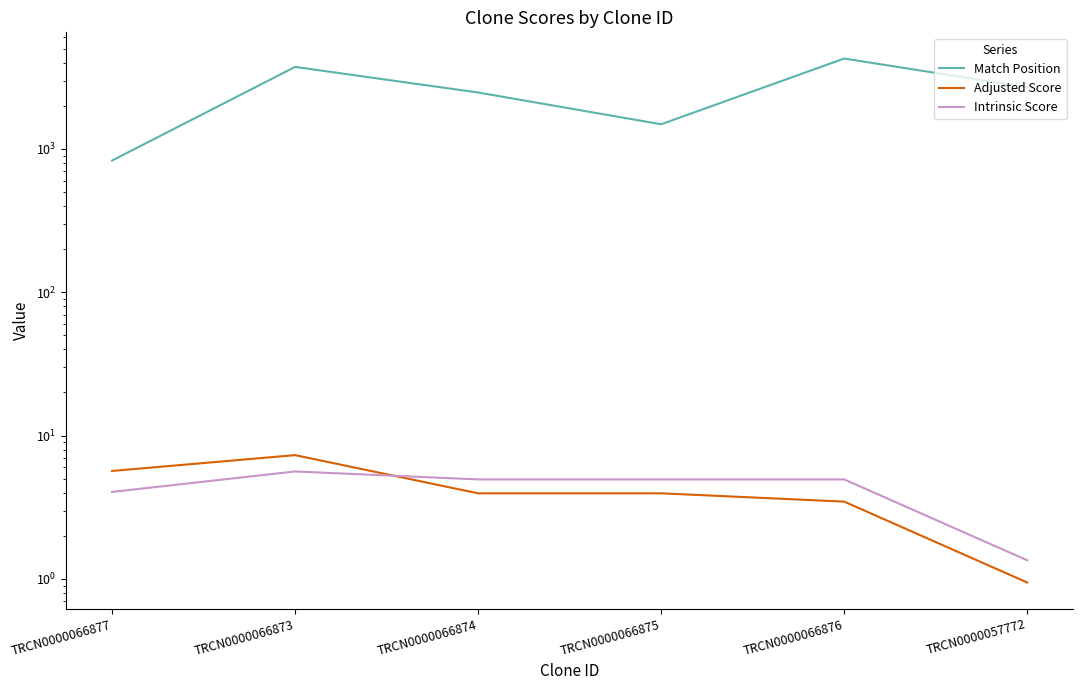

Which series has the largest total across all categories?

Match Position